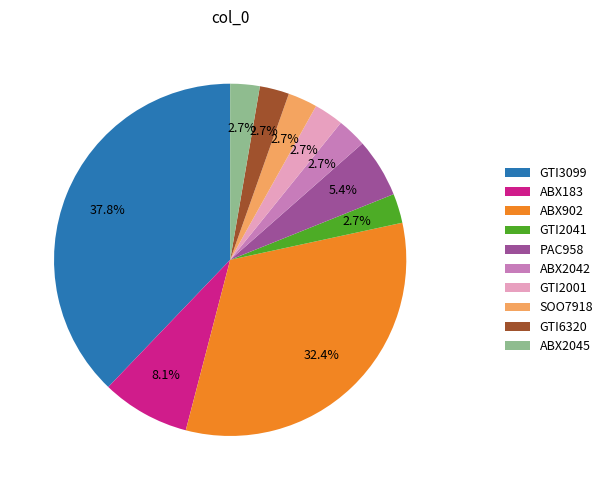

Do GTI2041 and ABX2042 together represent more than half of the pie?

No